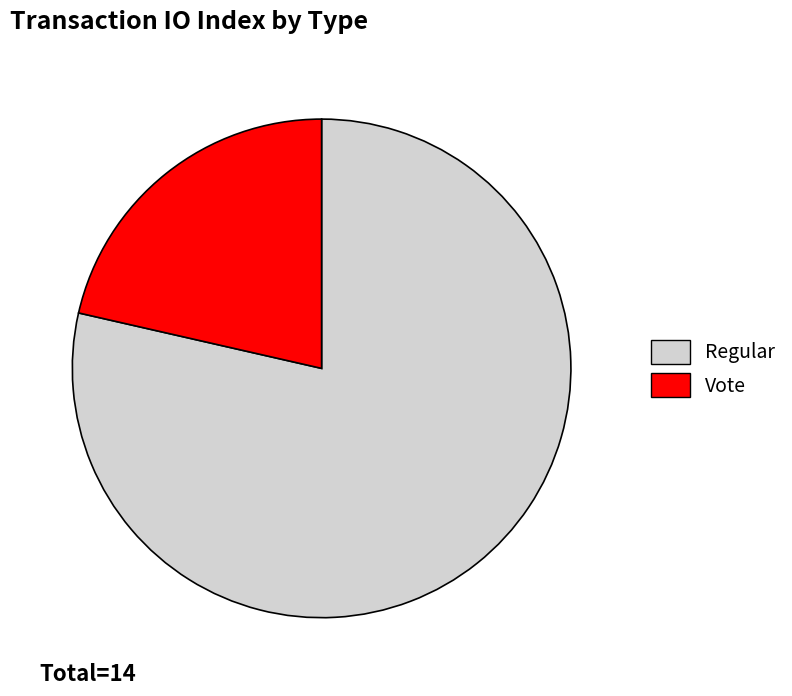

Do Regular and Vote together represent more than half of the pie?

Yes